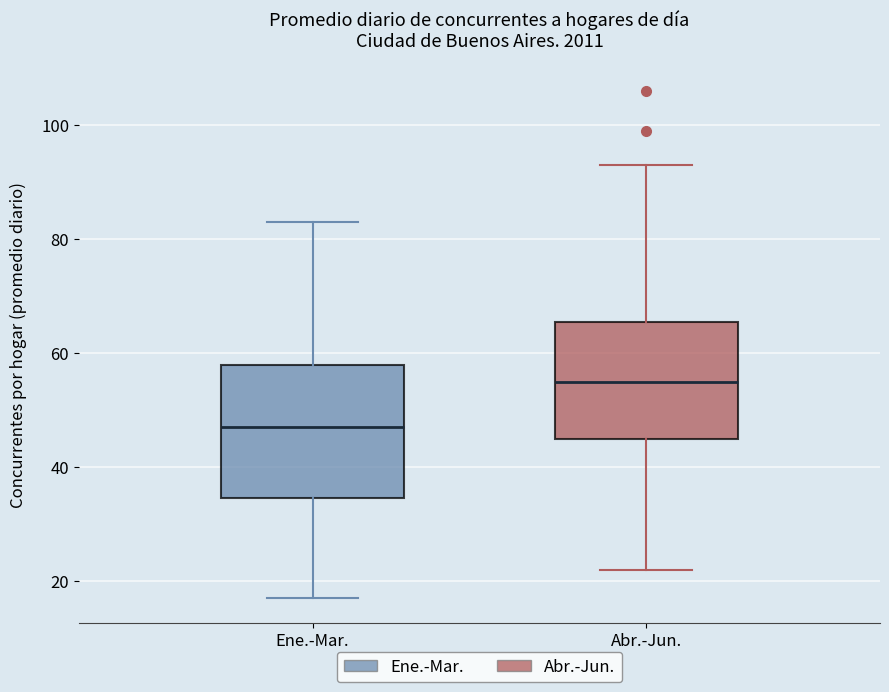

Where does the upper whisker of the box for Ene.-Mar. end on the y-axis? The values are not printed on the chart, so give them approximately, as read against the axis.

84